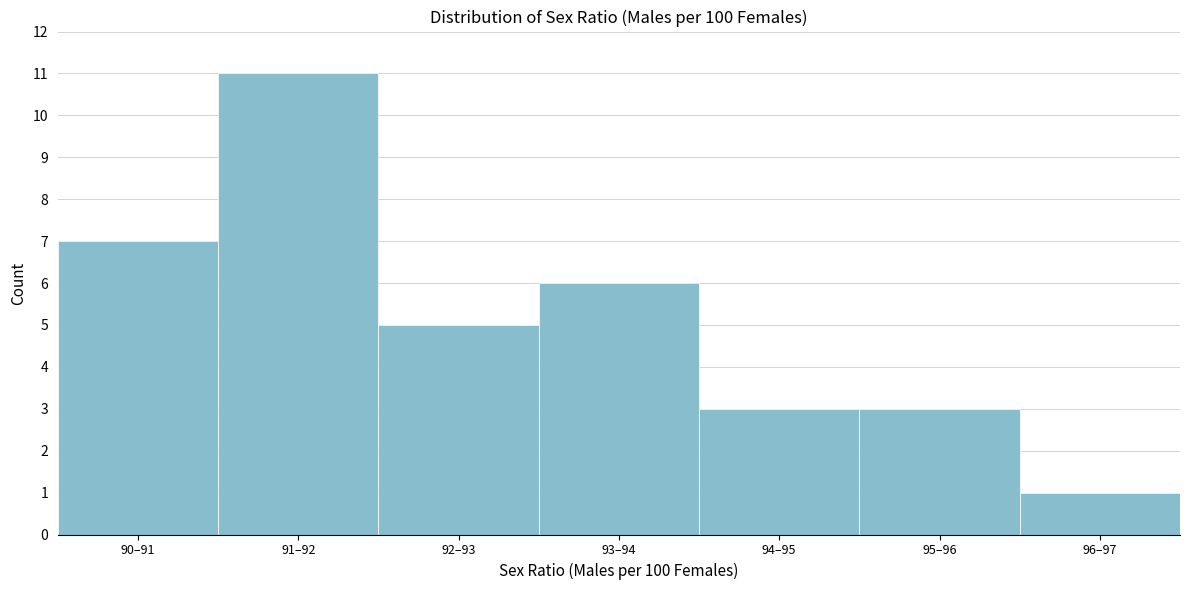

Reading left to right, what are all the values shown in this chart?

7	11	5	6	3	3	1